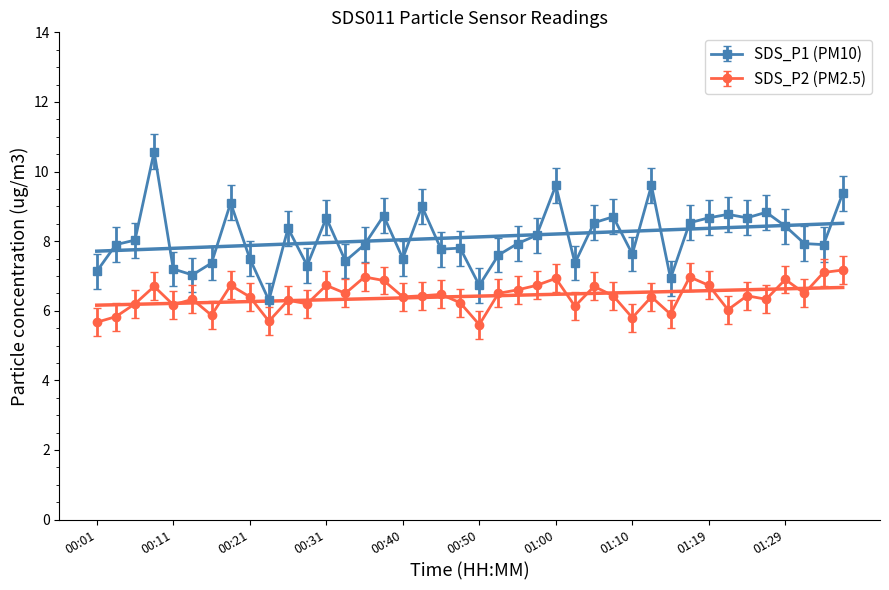

What is the maximum value for SDS_P2 (PM2.5)?

7.2